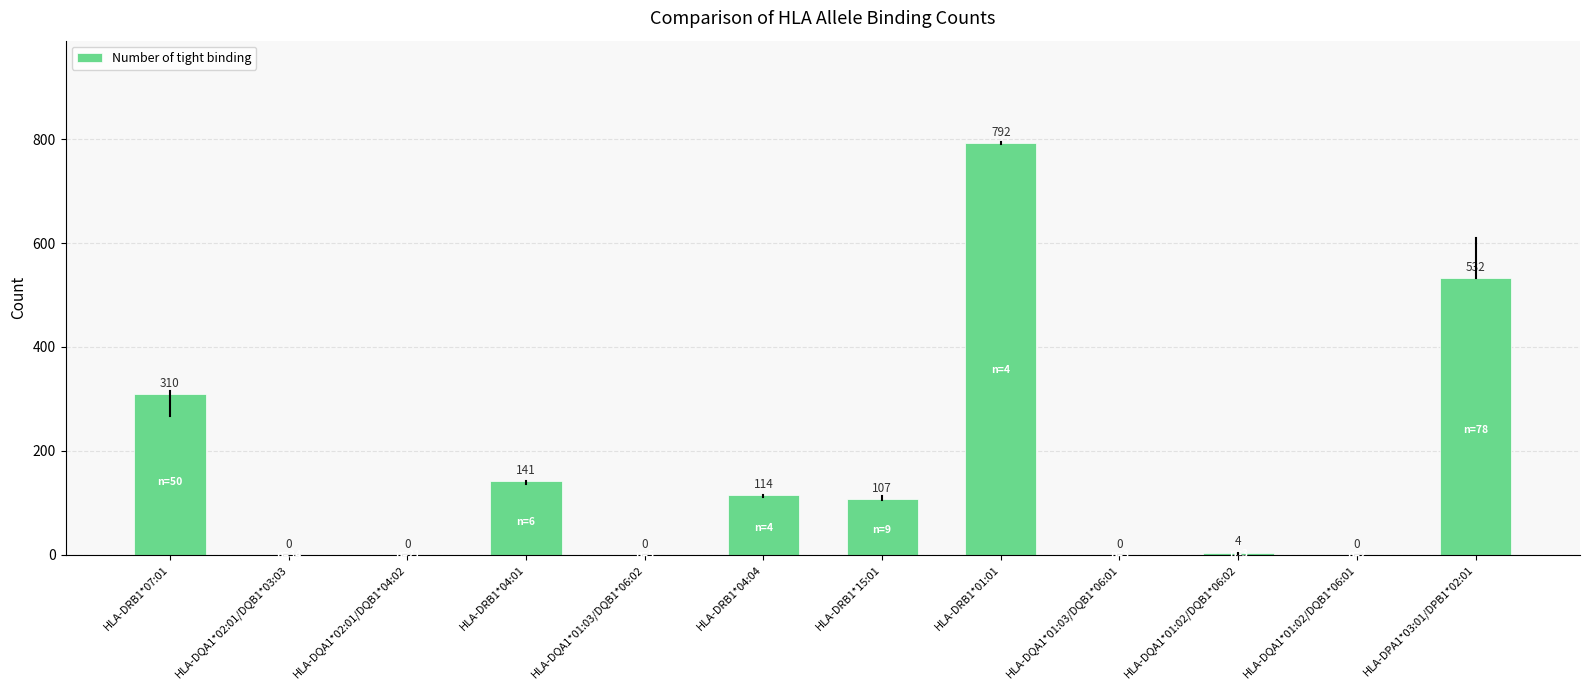

Reading right to left, transcribe all the data shown in this chart.

HLA-DPA1*03:01/DPB1*02:01=532	HLA-DQA1*01:02/DQB1*06:01=0	HLA-DQA1*01:02/DQB1*06:02=4	HLA-DQA1*01:03/DQB1*06:01=0	HLA-DRB1*01:01=792	HLA-DRB1*15:01=107	HLA-DRB1*04:04=114	HLA-DQA1*01:03/DQB1*06:02=0	HLA-DRB1*04:01=141	HLA-DQA1*02:01/DQB1*04:02=0	HLA-DQA1*02:01/DQB1*03:03=0	HLA-DRB1*07:01=310